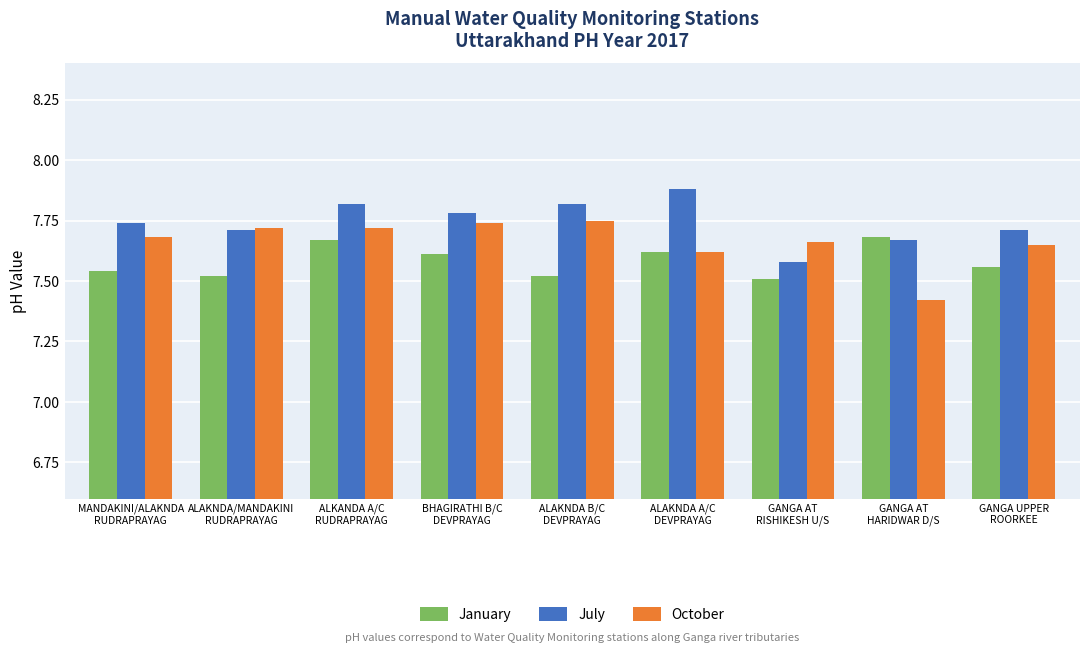

At how many categories does at least one series exceed 7?

9